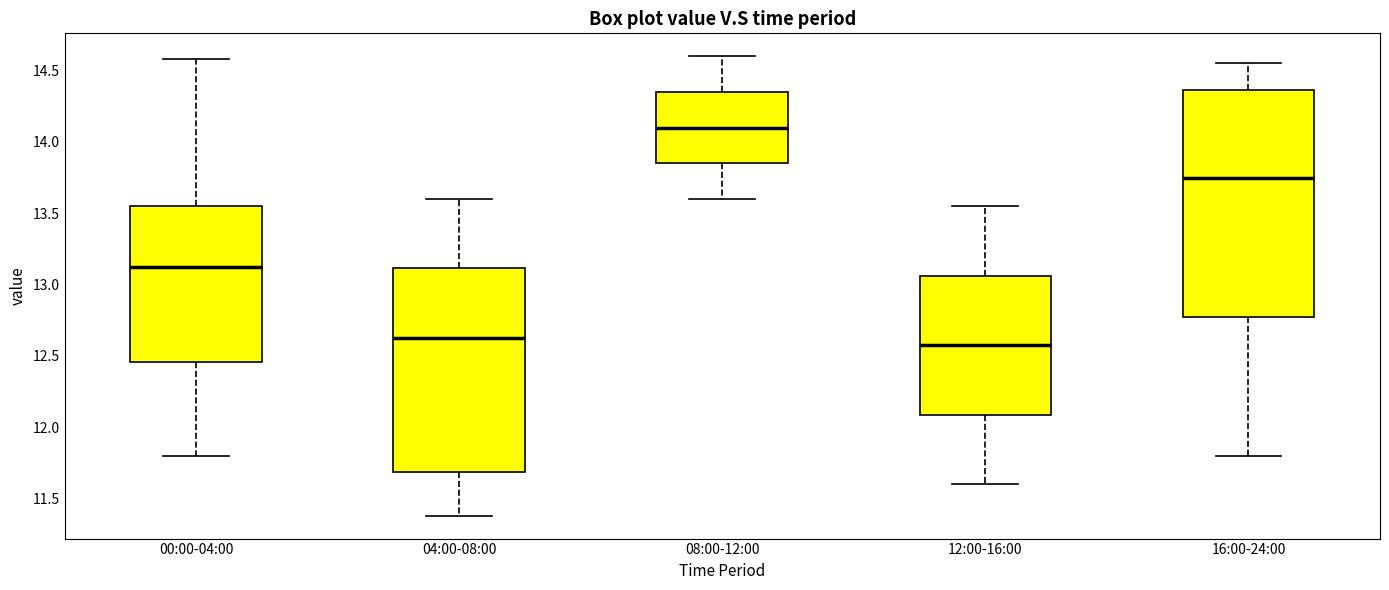

Where does the upper whisker of the box for 08:00-12:00 end on the y-axis? The values are not printed on the chart, so give them approximately, as read against the axis.

14.60